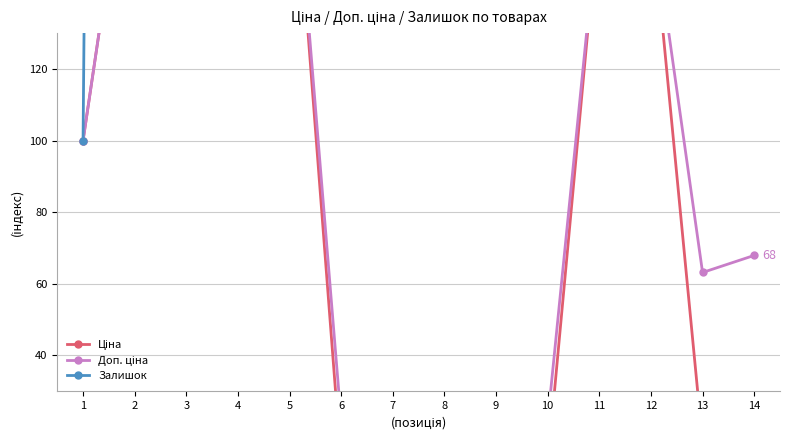

Which series changed the most between 7 and 11?

Залишок